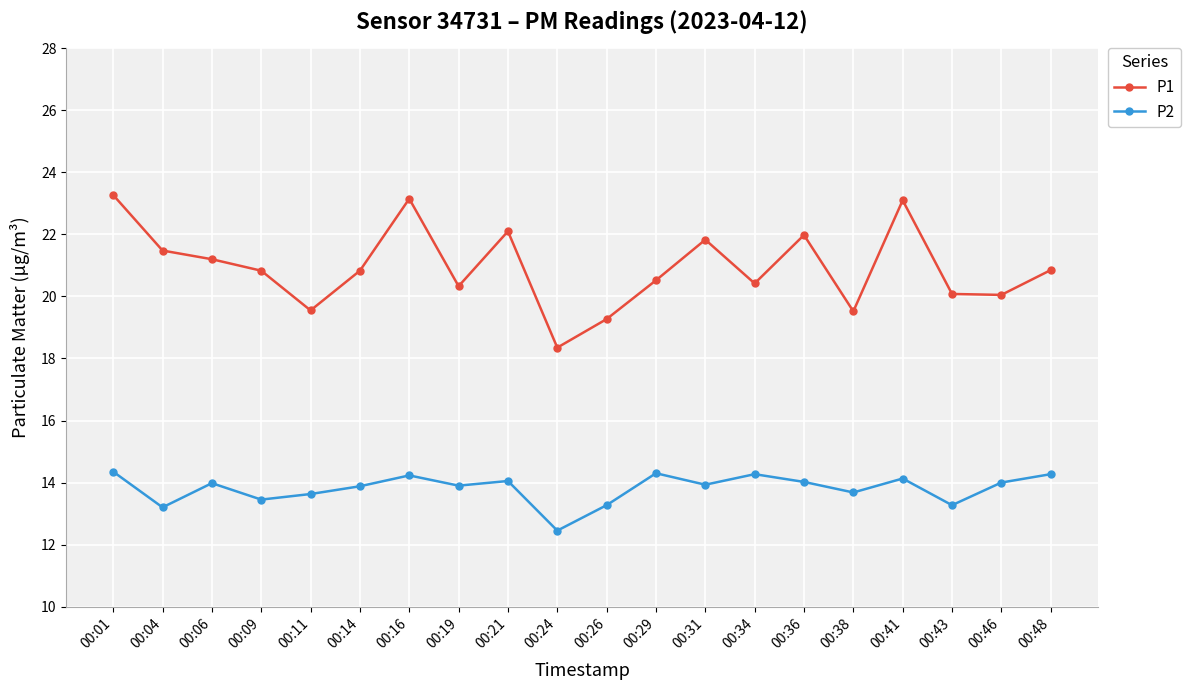

Count the number of categories in the chart.

20